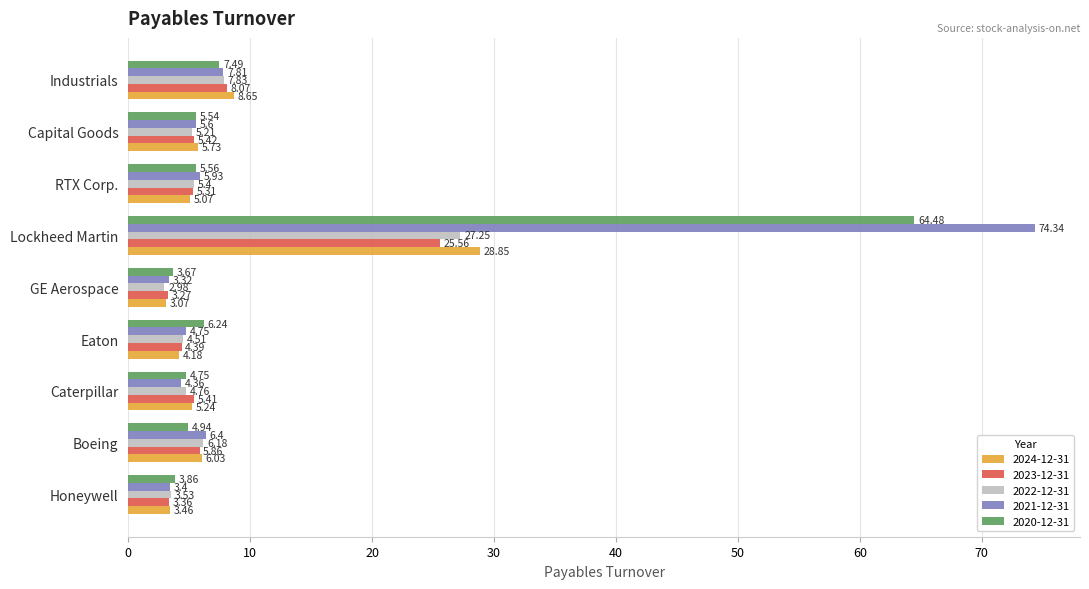

Between Eaton and Industrials, which series saw the biggest shift?

2024-12-31